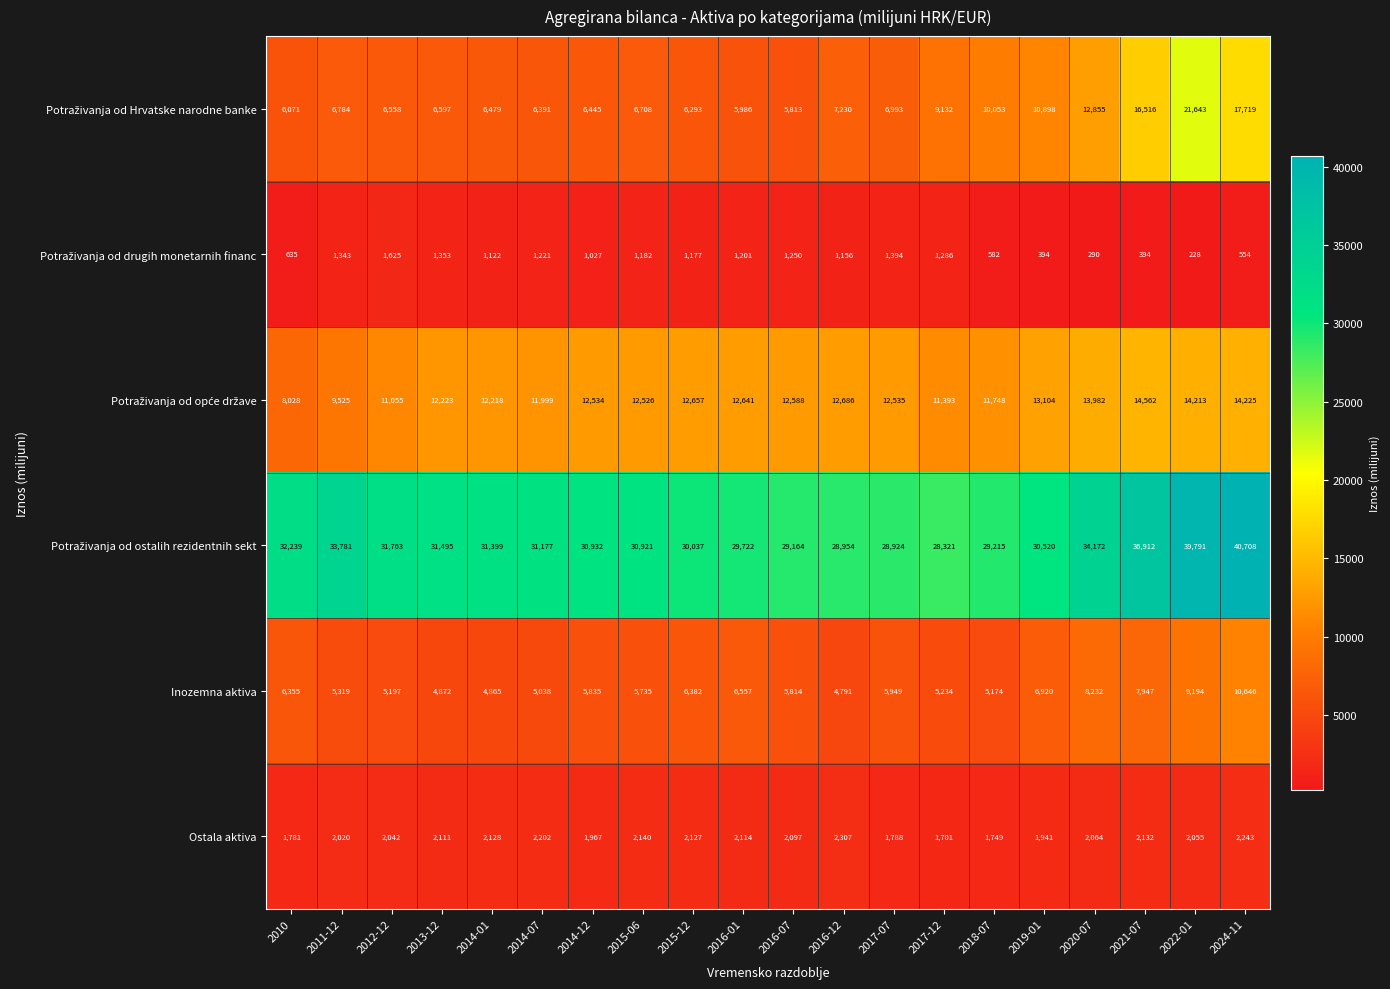

The Ostala aktiva series shows 3094 at 2016-01. True or false?

False